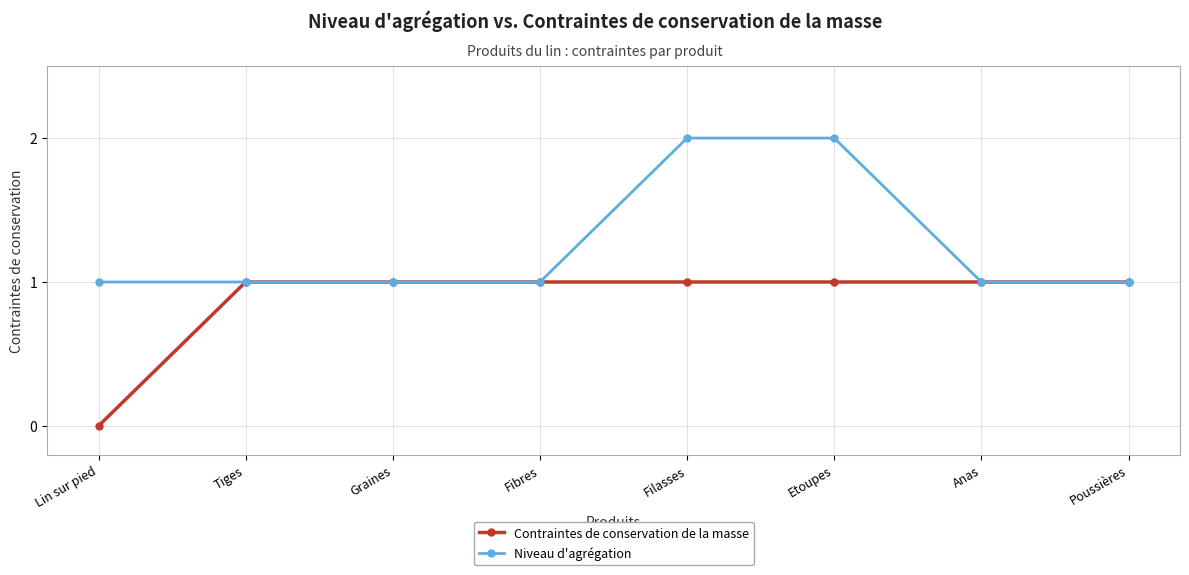

Rank the series by their maximum value, from lowest to highest.

Contraintes de conservation de la masse, Niveau d'agrégation